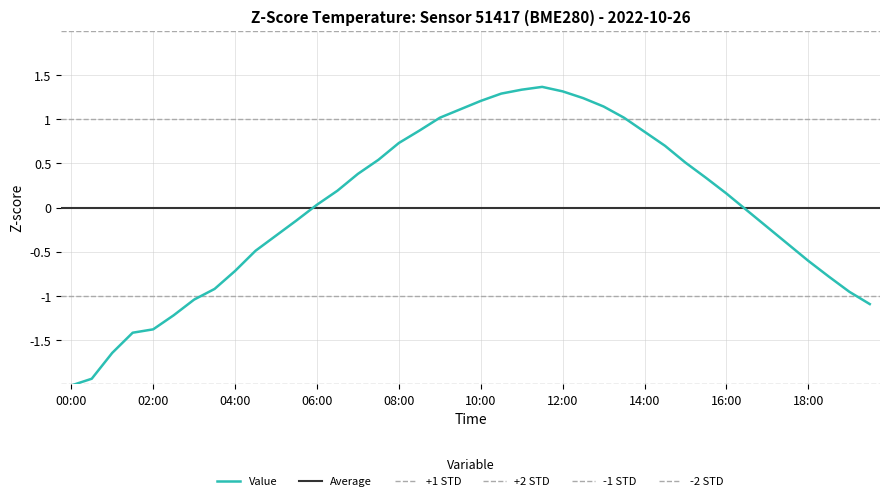

What is the label of the 31st point from the left?

15:00